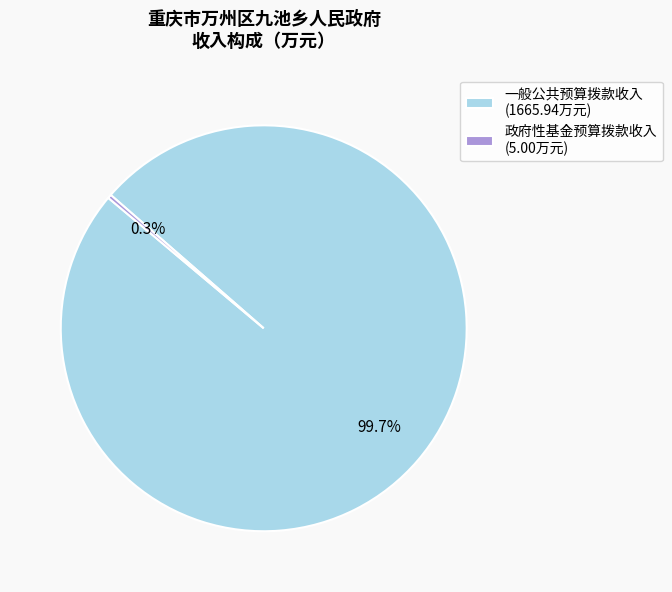

Do 政府性基金预算拨款收入 and 一般公共预算拨款收入 together represent more than half of the pie?

Yes